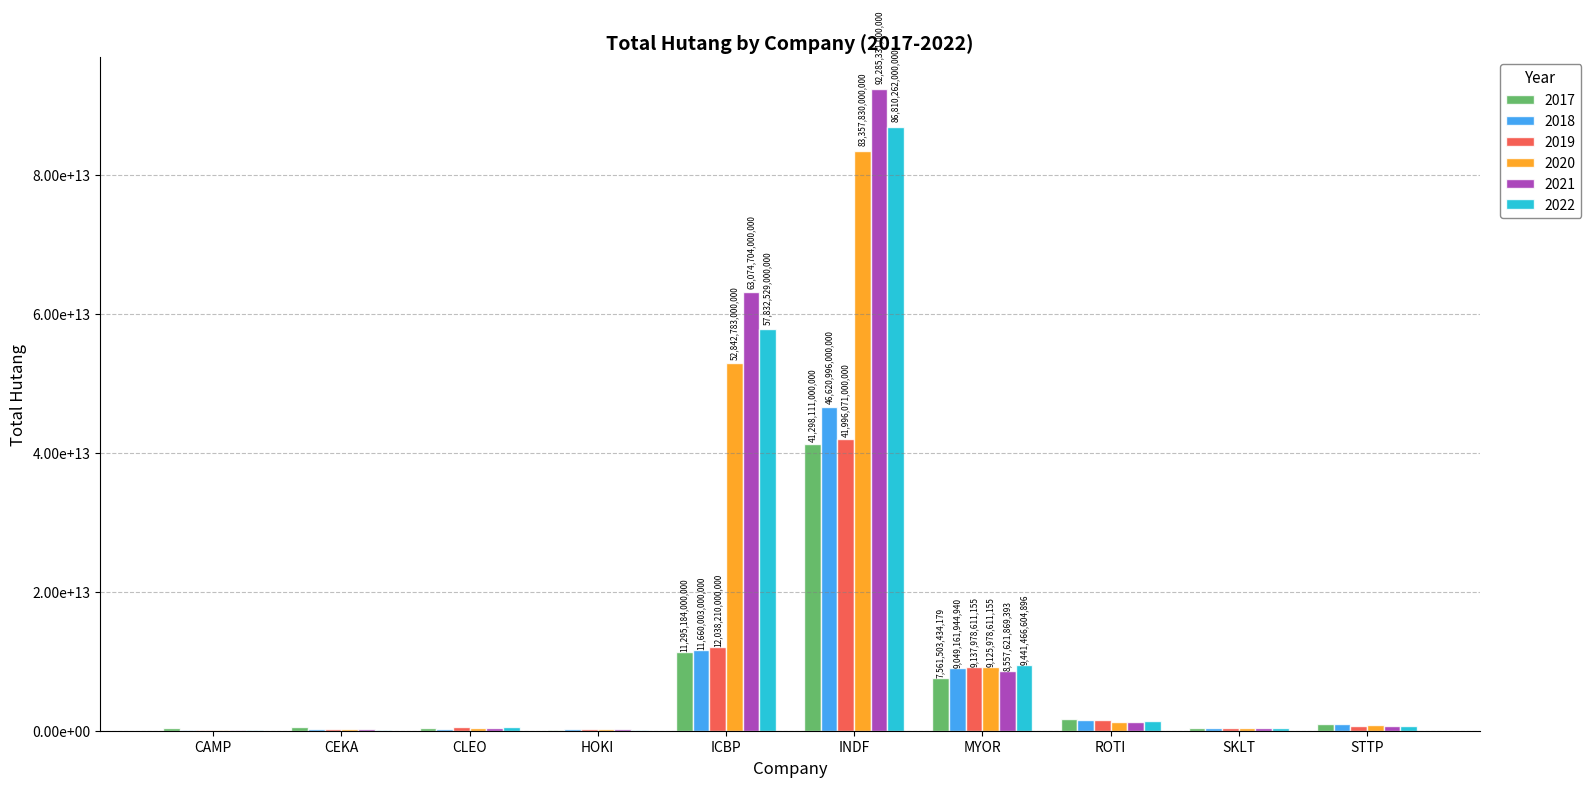

Reading right to left, transcribe all the data shown in this chart.

2017: 957660374836	328714435982	1739467993982	7561503434179	41298111000000	11295184000000	100983030820	362948247159	489592257434	373272941443
2018: 984801863078	408057718435	1476909260772	9049161944940	46620996000000	11660003000000	195678977792	198455391702	192308466864	118853215128
2019: 733556075974	410463595860	1589486465854	9137978611155	41996071000000	12038210000000	207108590481	478844867693	261784845240	122136752135
2020: 775696860738	366908471713	1205569956974	9125978611155	83357830000000	52842783000000	240365954692	416194010942	305958833204	125161736940
2021: 618395061219	347288021564	1321693219911	8557621869393	92285331000000	63074704000000	313387193288	346601683606	310020233374	119786398572
2022: 662339075974	442535947408	1449163077319	9441466604896	86810262000000	57832529000000	142744113133	508372748127	168244583827	133323429397